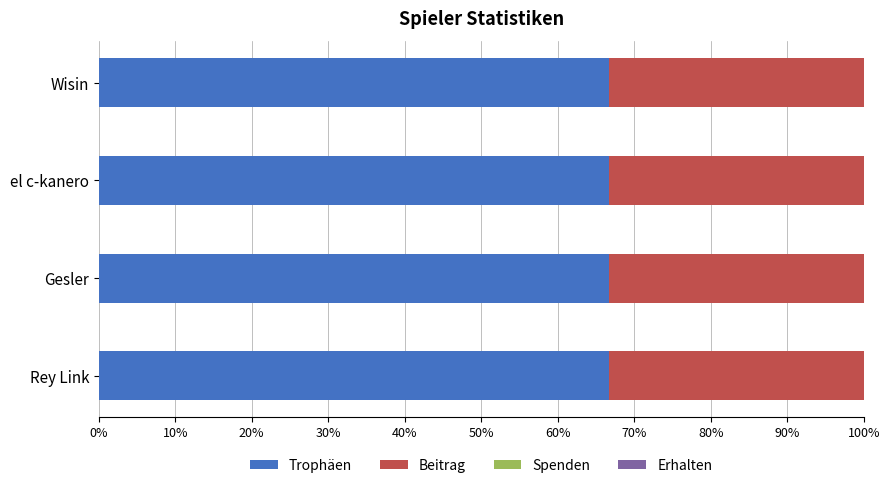

What is the total value across all series at Rey Link?

100.0